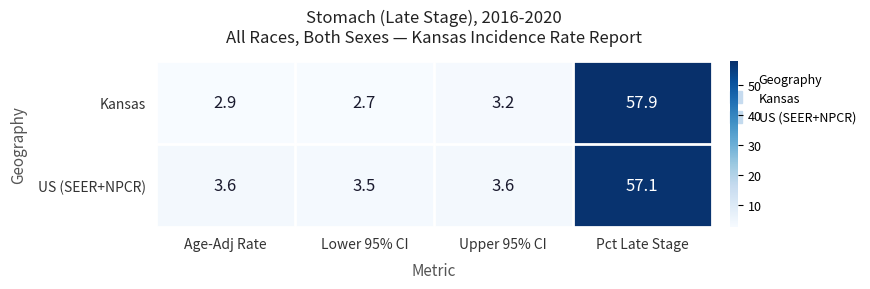

What is the maximum value shown in the chart?

57.9